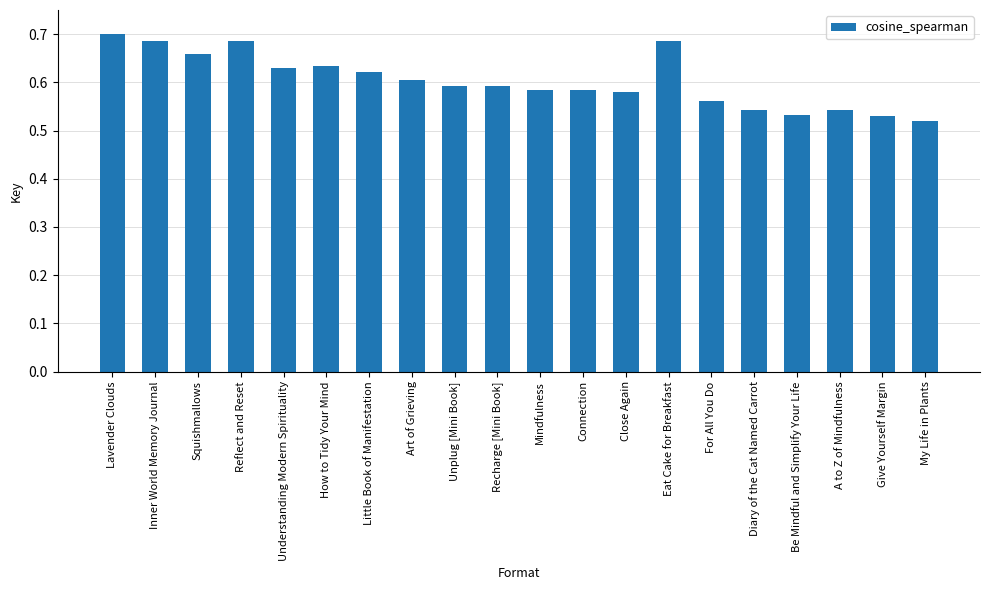

What is the sum of all values?

12.1